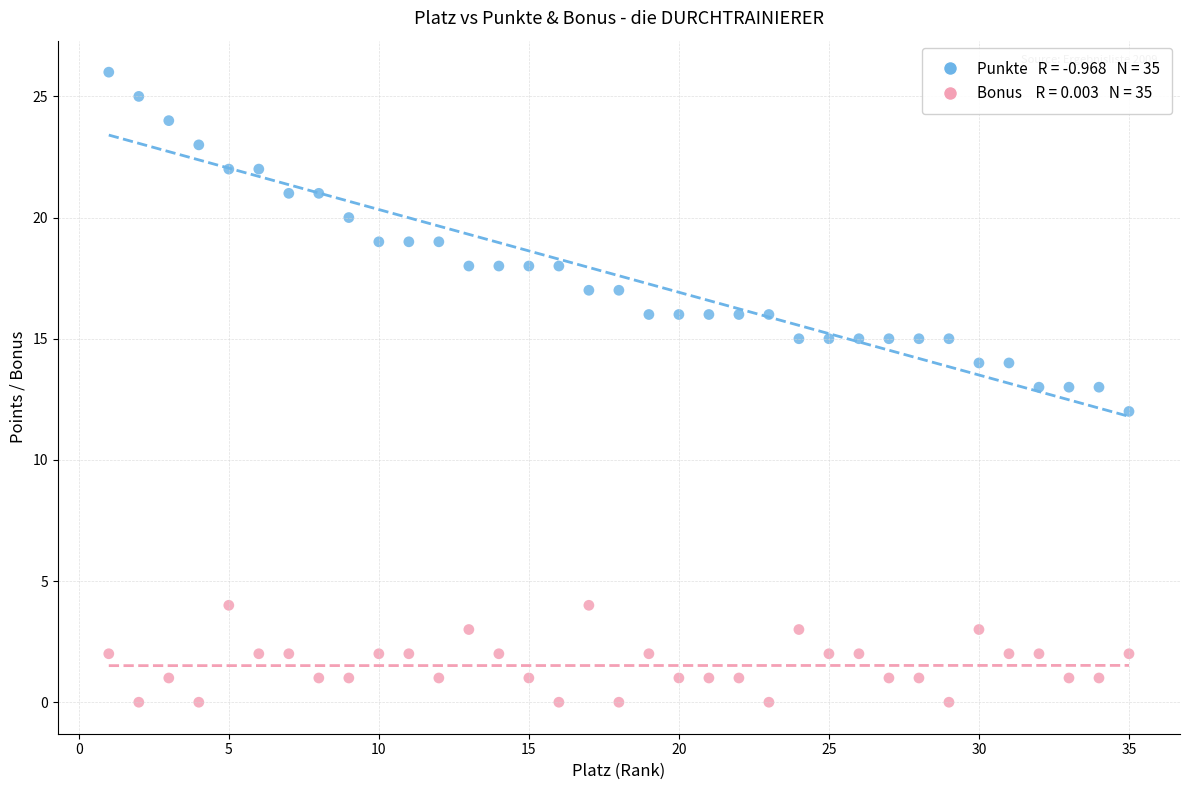

Across all data points, what is the range of Y values (max minus min)?

26